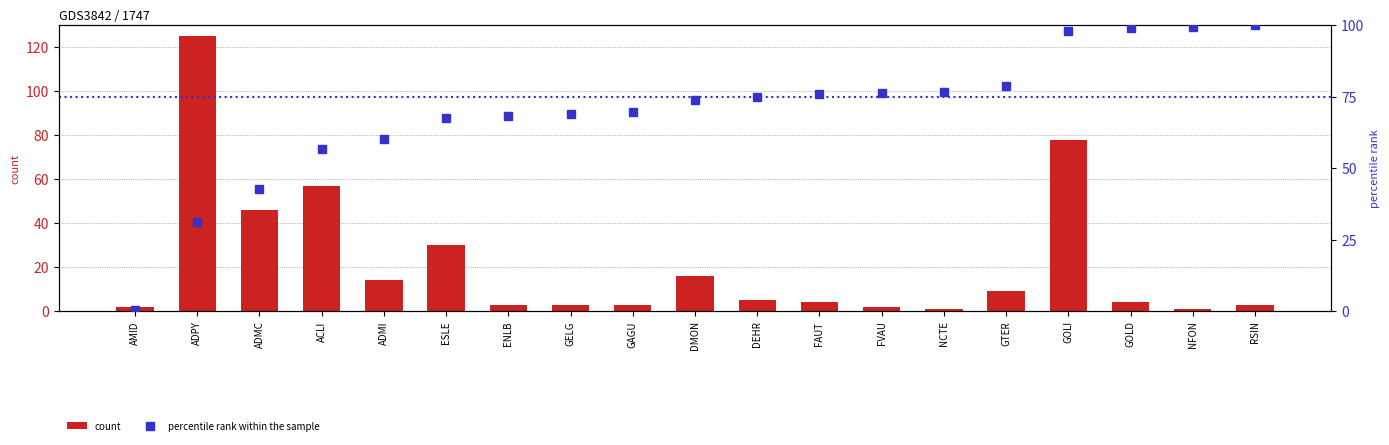

Reading right to left, extract all data points from this chart.

count: 3.0	1.0	4.0	78.0	9.0	1.0	2.0	4.0	5.0	16.0	3.0	3.0	3.0	30.0	14.0	57.0	46.0	125.0	2.0
percentile rank within the sample: 100.0	99.3	99.0	98.0	78.8	76.6	76.4	75.9	74.9	73.6	69.7	69.0	68.2	67.5	60.1	56.7	42.6	31.3	0.5